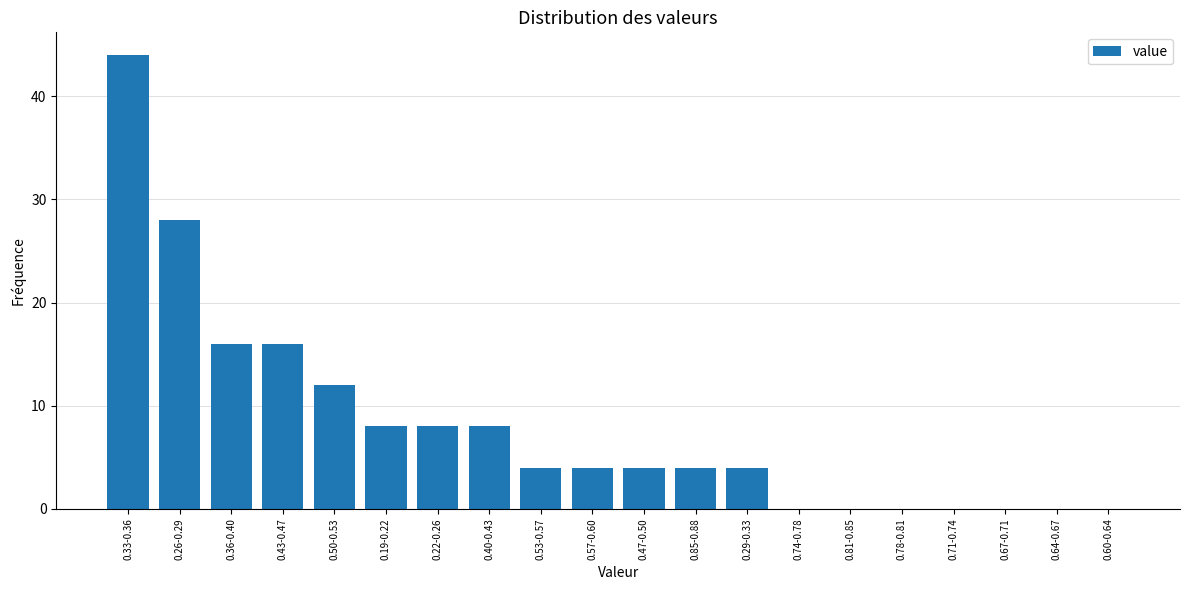

Reading left to right, list all the values displayed in this chart.

0.33-0.36=44	0.26-0.29=28	0.36-0.40=16	0.43-0.47=16	0.50-0.53=12	0.19-0.22=8	0.22-0.26=8	0.40-0.43=8	0.53-0.57=4	0.57-0.60=4	0.47-0.50=4	0.85-0.88=4	0.29-0.33=4	0.74-0.78=0	0.81-0.85=0	0.78-0.81=0	0.71-0.74=0	0.67-0.71=0	0.64-0.67=0	0.60-0.64=0